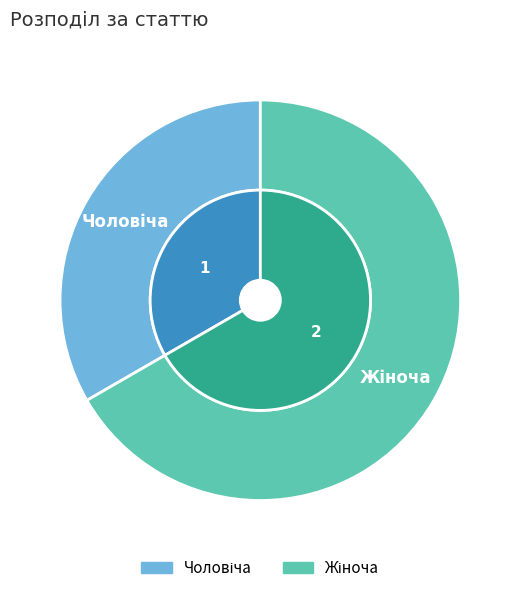

Is the sum of Жіноча and Чоловіча greater than half?

Yes